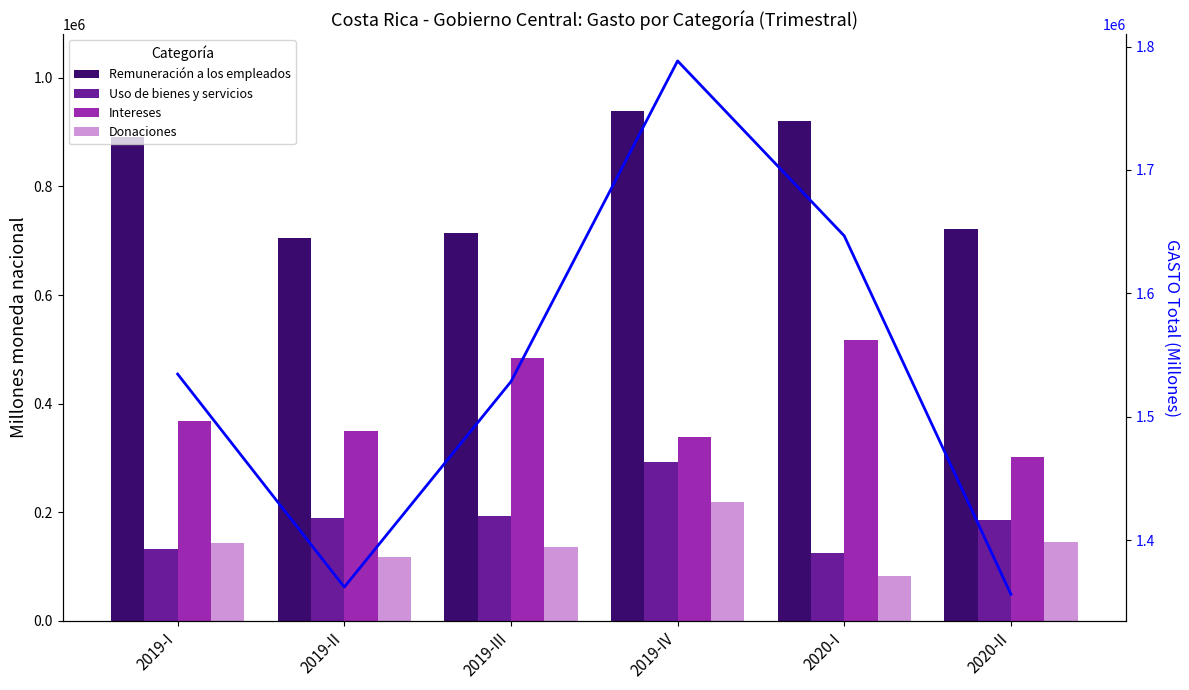

How many values in the GASTO Total series exceed 1534541?

3